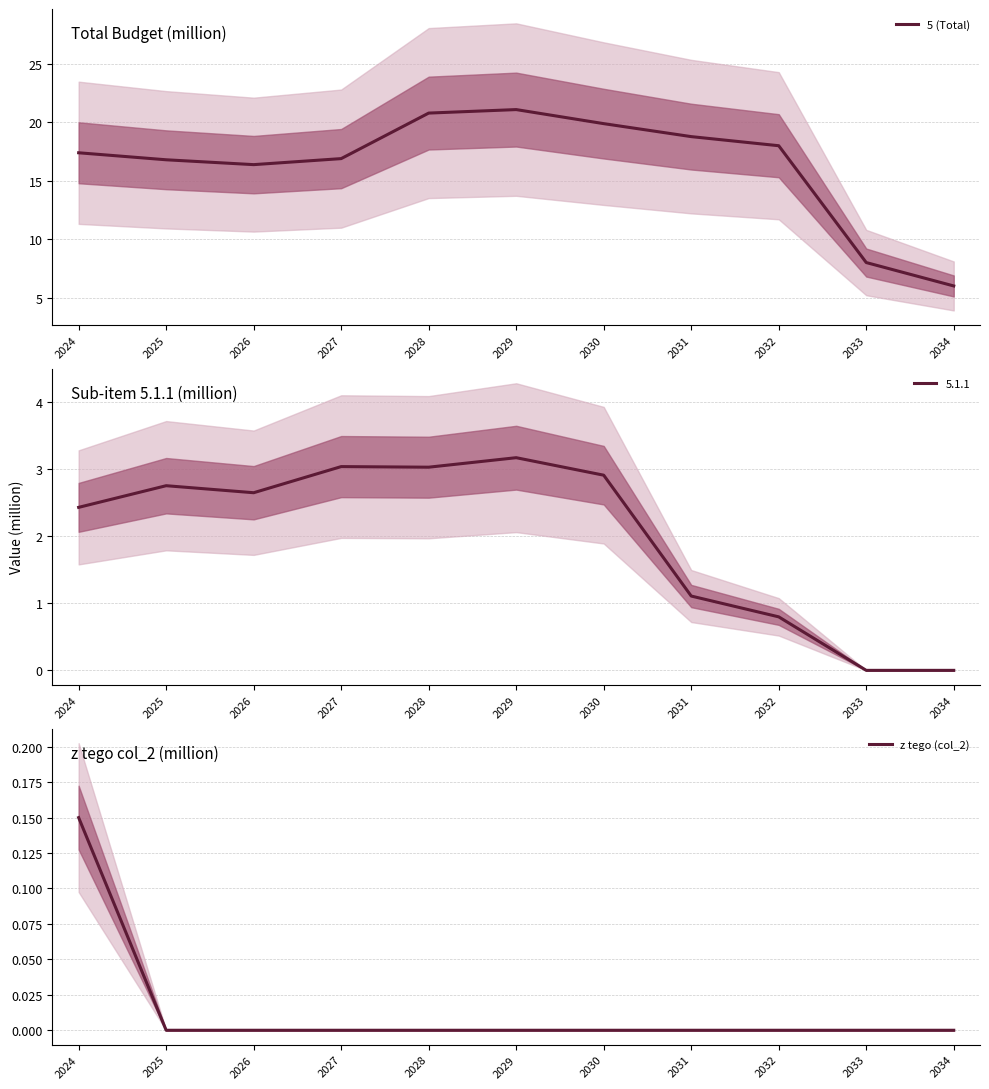

True or false: z tego (col_2) and 5 (Total) cross at least once.

False